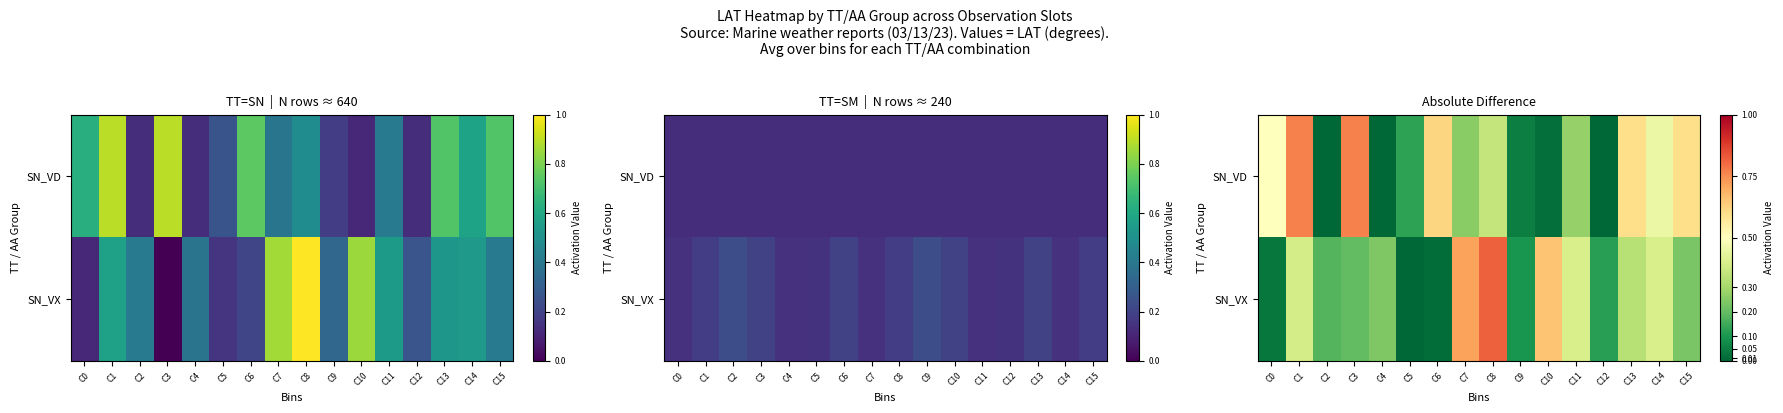

Which category has the highest value in the SN_VD series?

C1